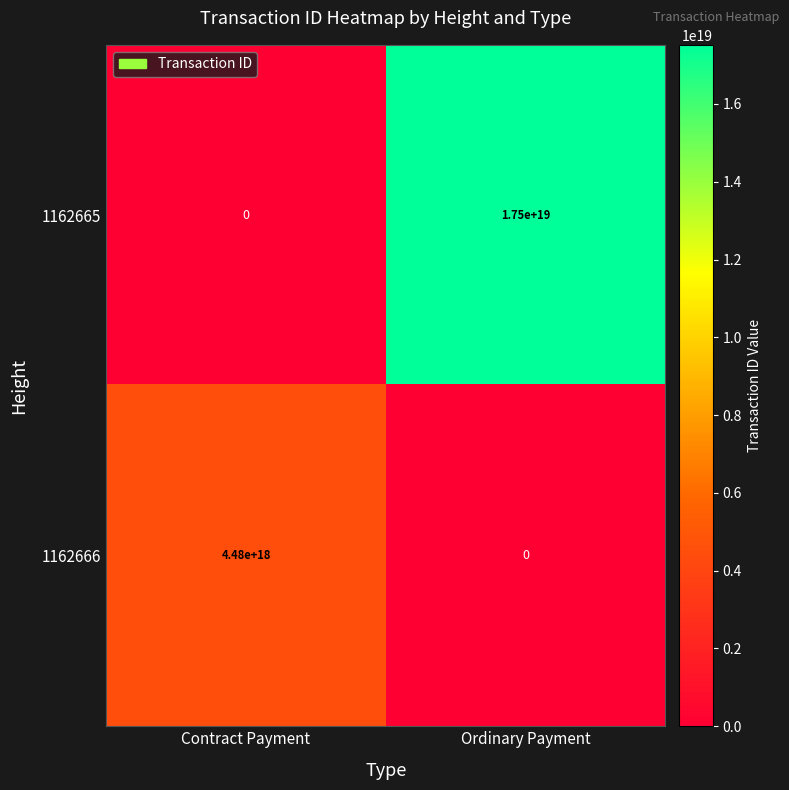

Between Contract Payment and Ordinary Payment, which series saw the biggest shift?

1162665